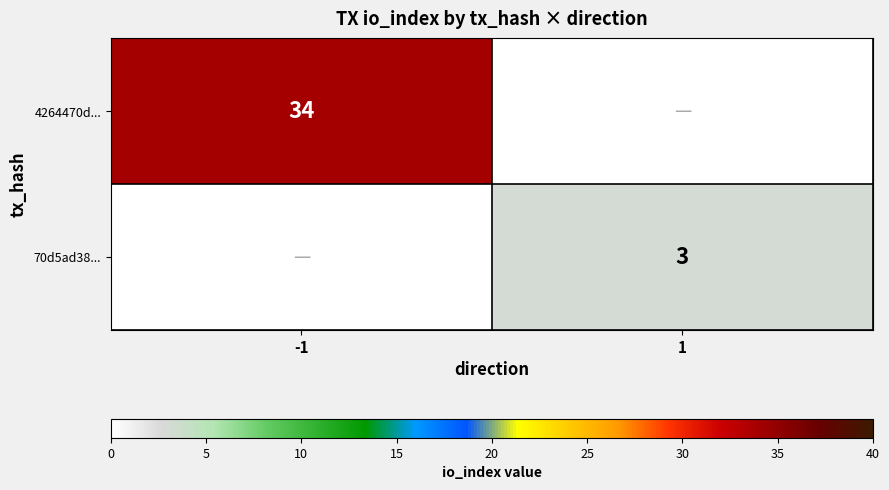

Is it true that 70d5ad38... equals 3 at 1?

True